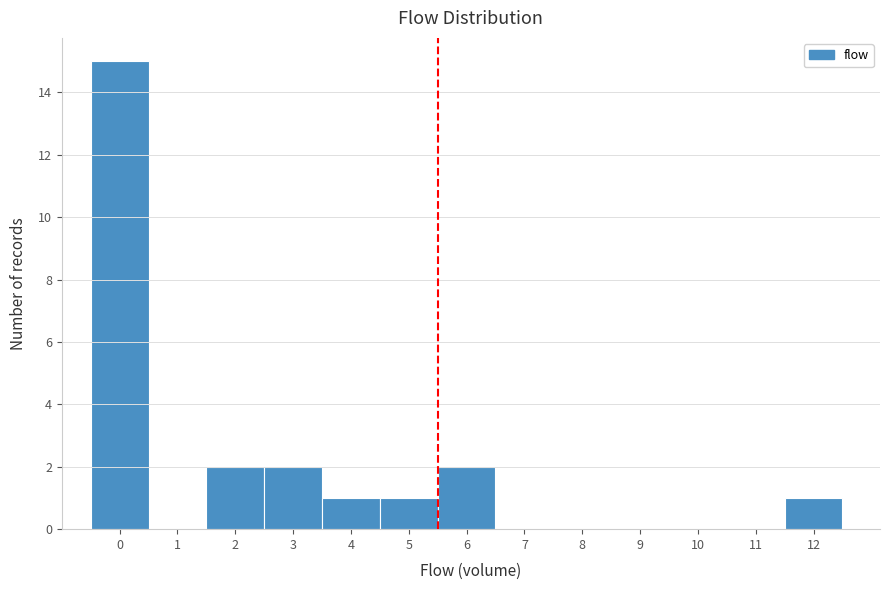

Reading left to right, transcribe all the data shown in this chart.

0=15	1=0	2=2	3=2	4=1	5=1	6=2	7=0	8=0	9=0	10=0	11=0	12=1